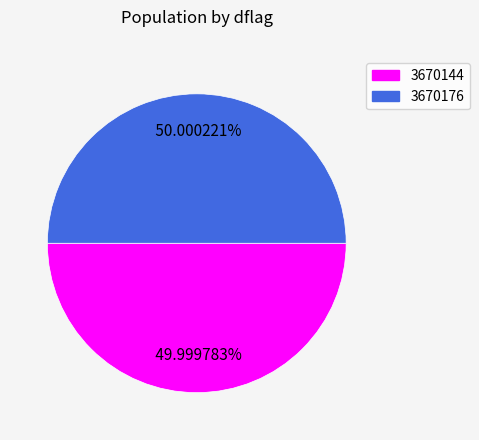

Combined, do 3670144 and 3670176 account for over 50%?

Yes